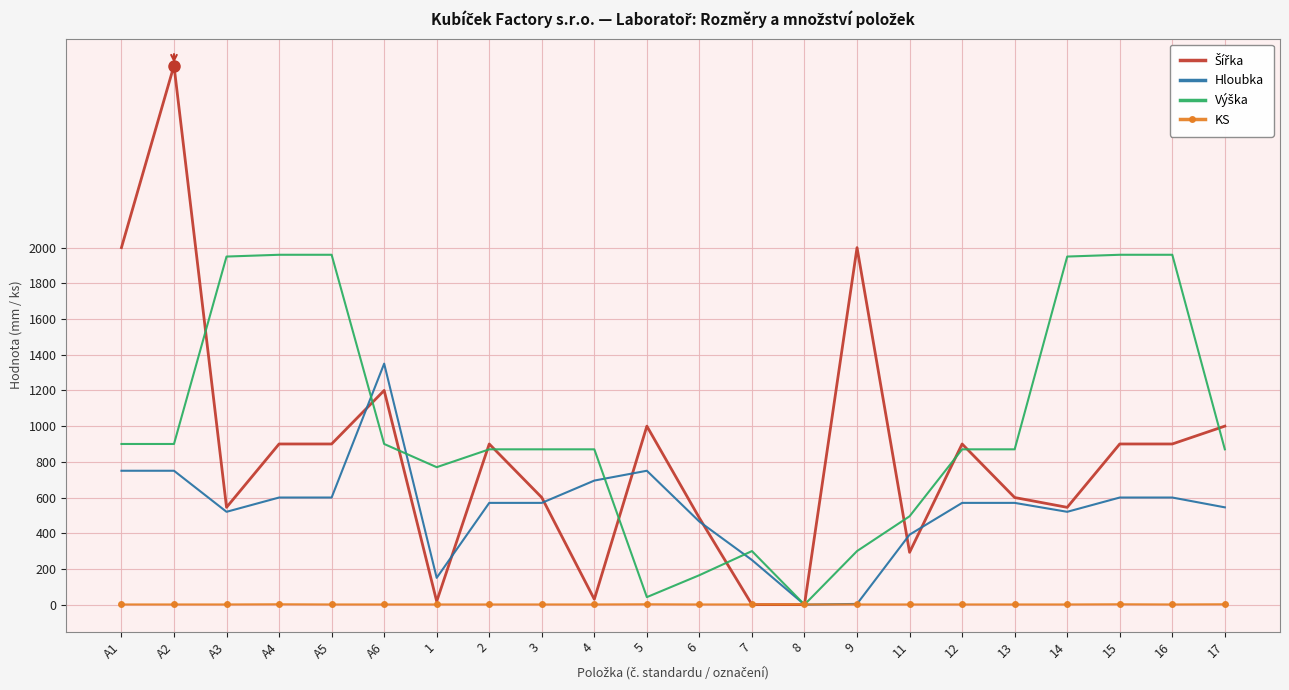

At which category is the sum across all series the highest?

A2